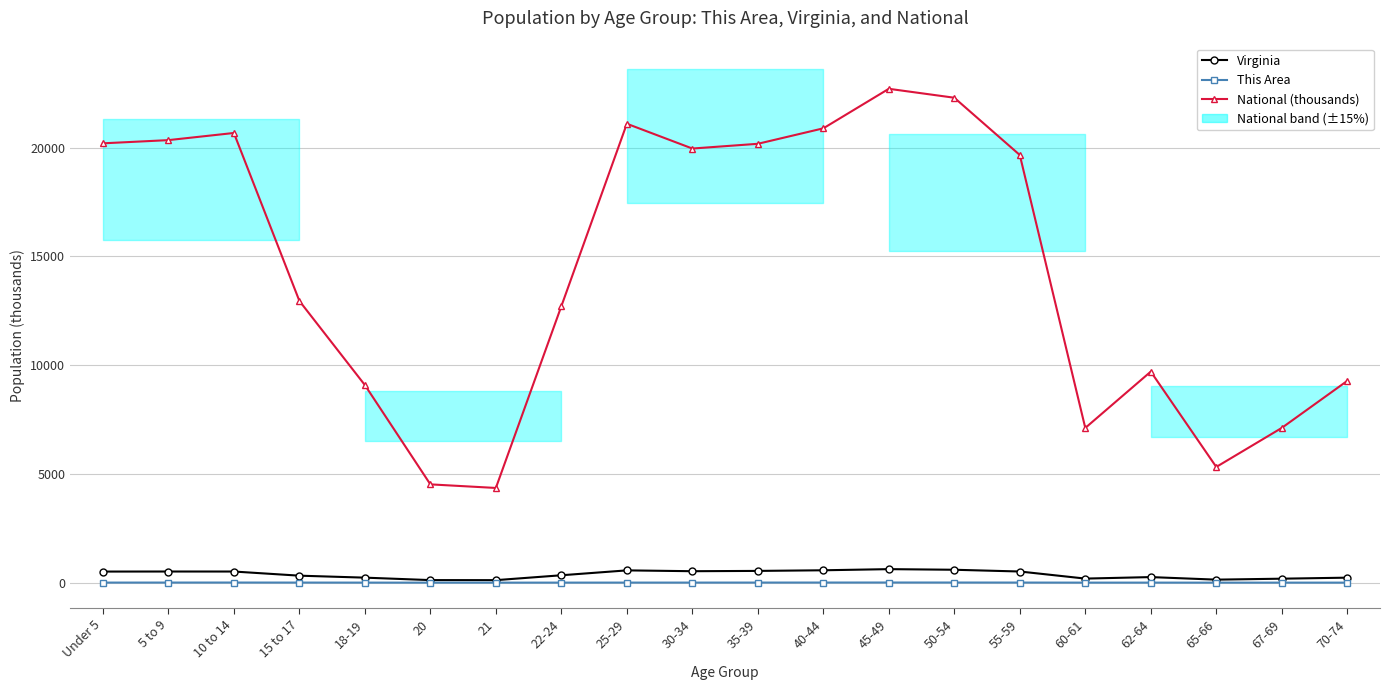

What is the spread (max minus min) of values at 20?

4518.3